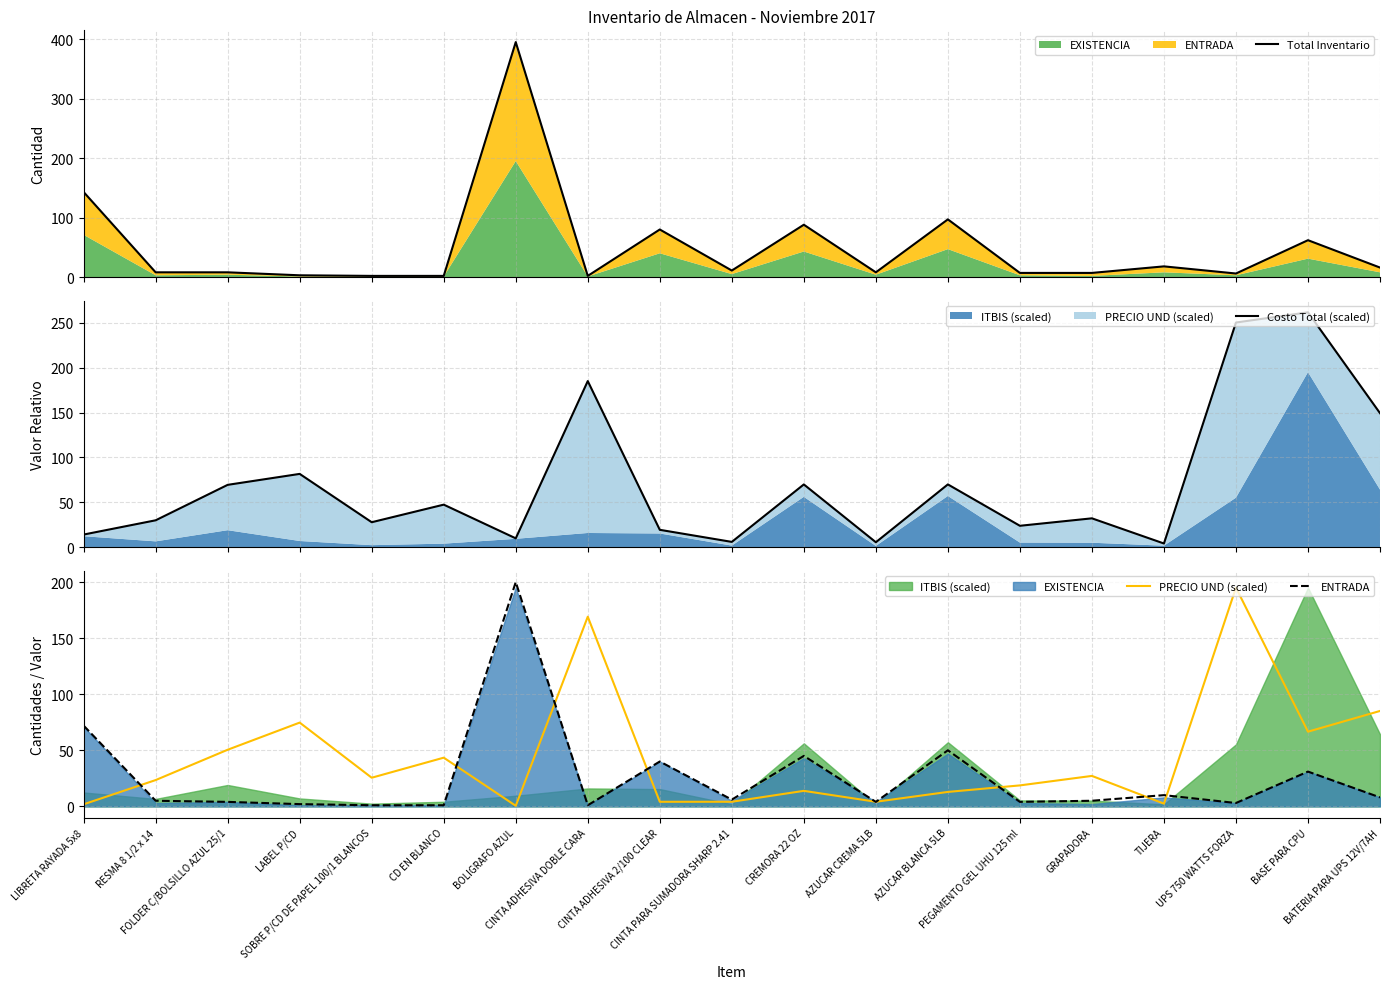

What is the label of the 17th point from the right?

FOLDER C/BOLSILLO AZUL 25/1